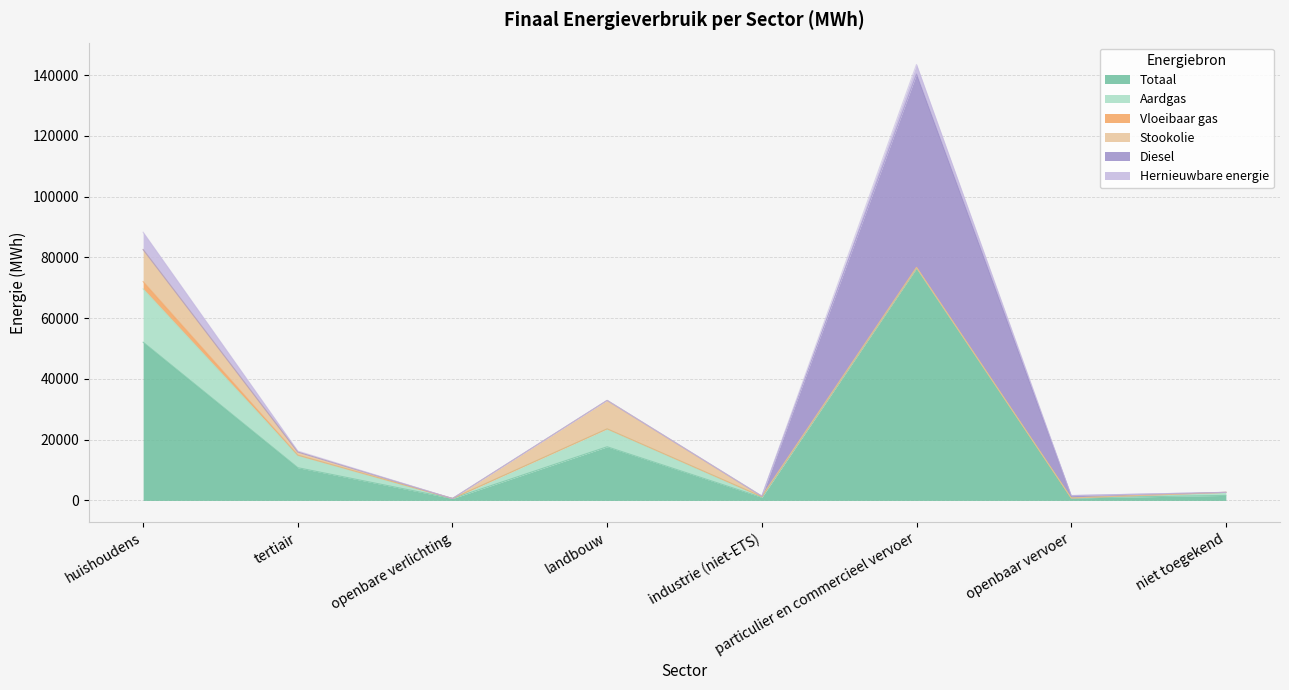

At huishoudens, list the series in order from largest to smallest.

Totaal, Aardgas, Stookolie, Hernieuwbare energie, Vloeibaar gas, Diesel